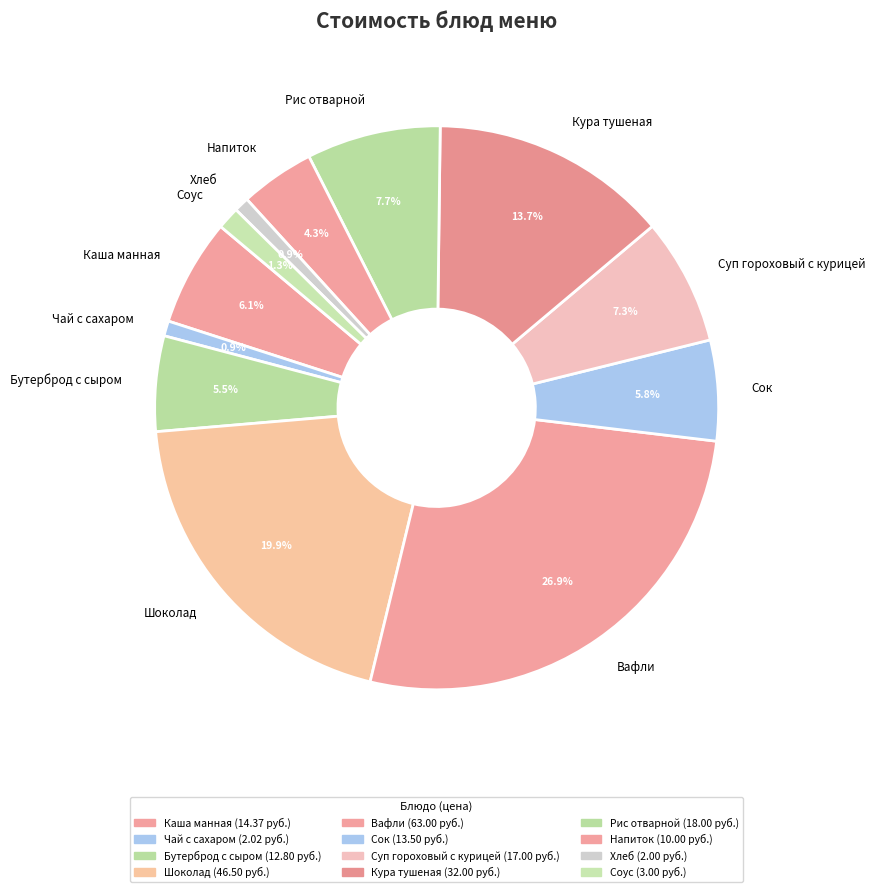

To the nearest percent, what is the difference between the largest and smallest slice percentages?

26%